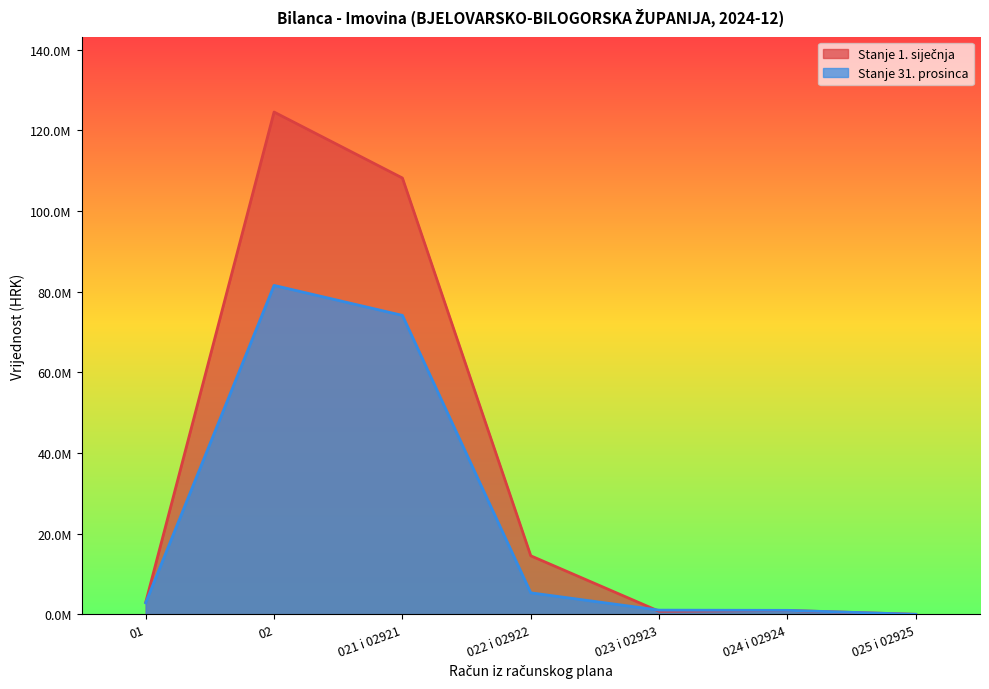

What is the greatest value displayed?

124541775.4